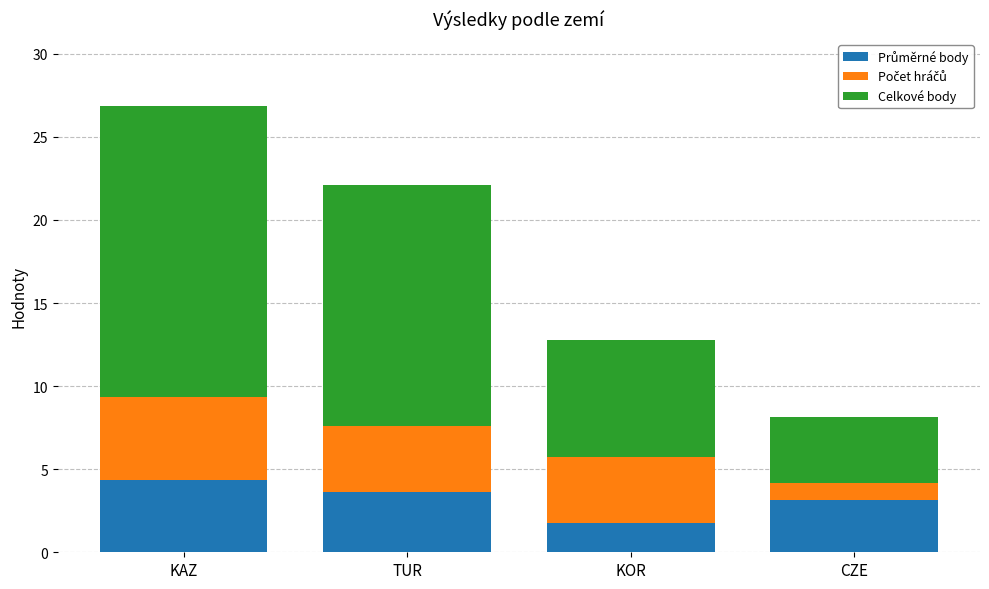

At which category is the sum across all series the highest?

KAZ